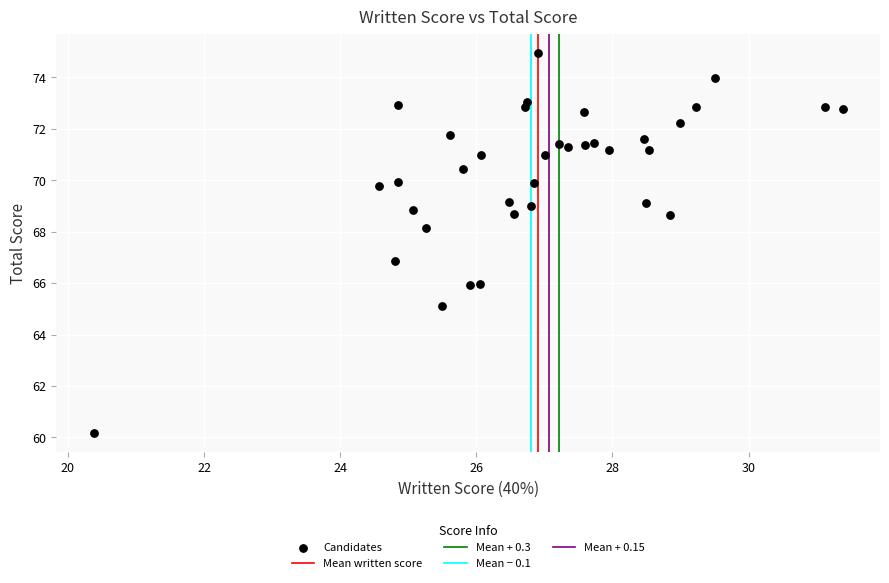

What is the range of X values (max minus min)?

11.0